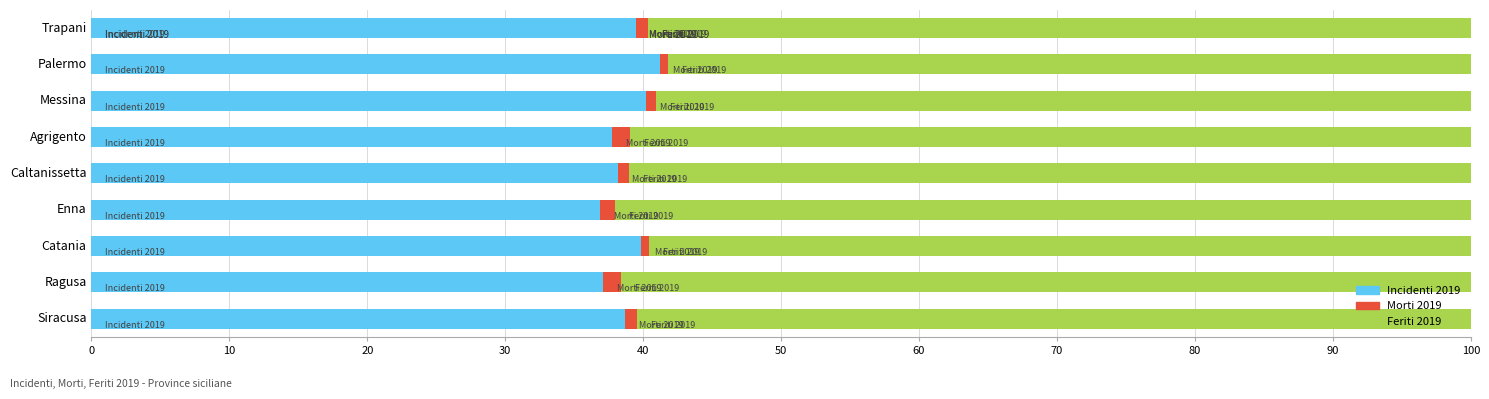

The Incidenti 2019 series shows 58.2 at Palermo. True or false?

False